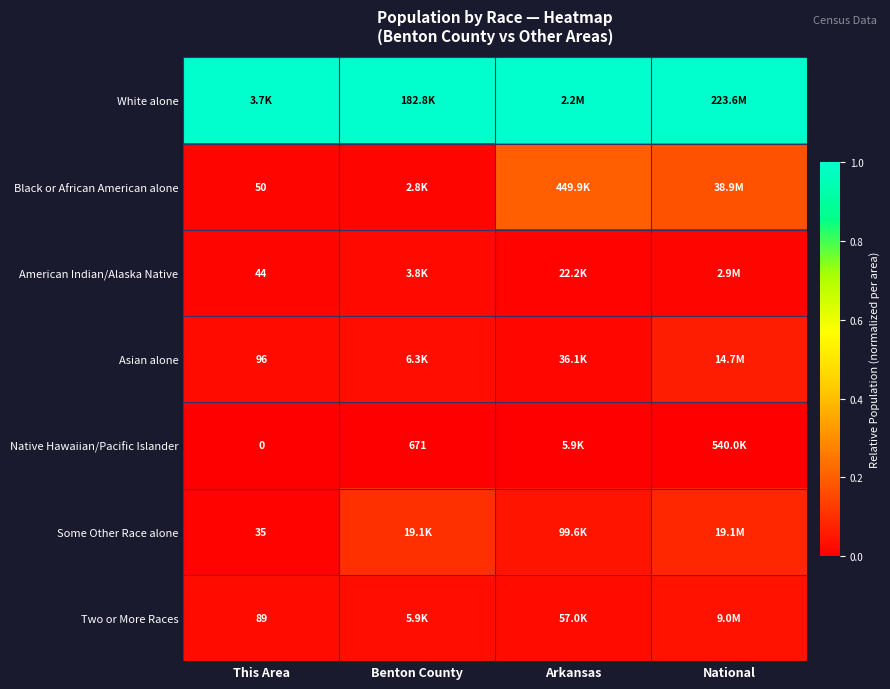

How many Two or More Races values are between 0 and 1?

4